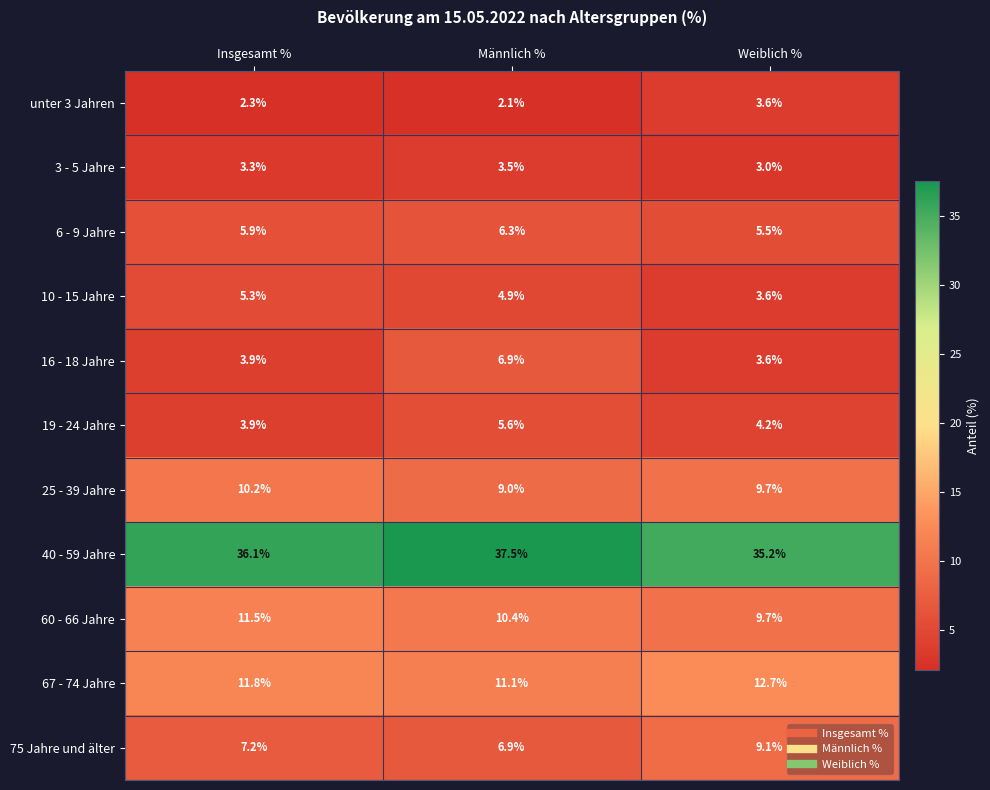

What is the spread (max minus min) of values at Weiblich %?

32.2